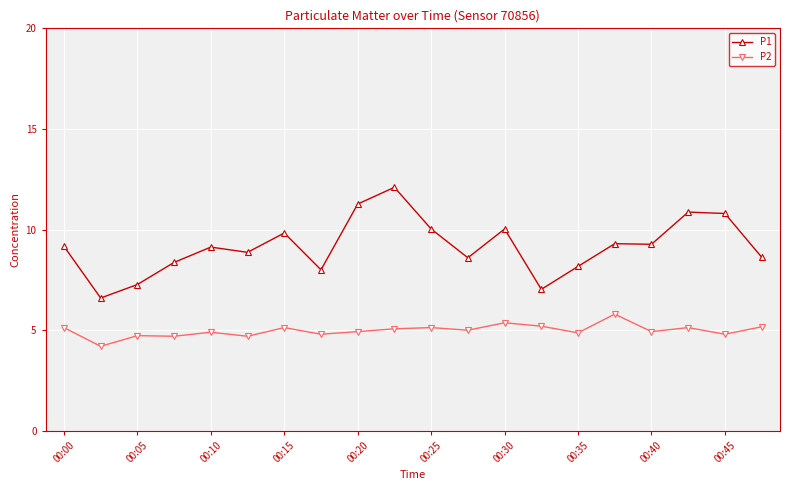

Which series has the largest range (max minus min)?

P1